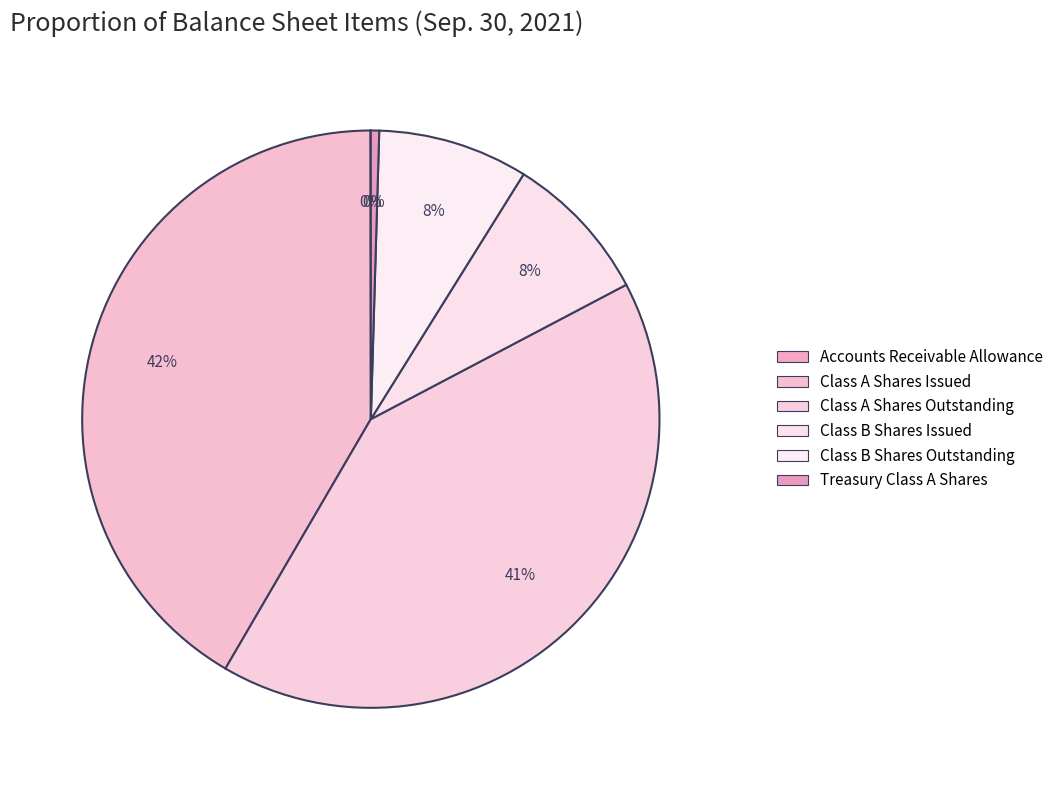

How much of the chart is everything except Accounts Receivable Allowance?

100.0%